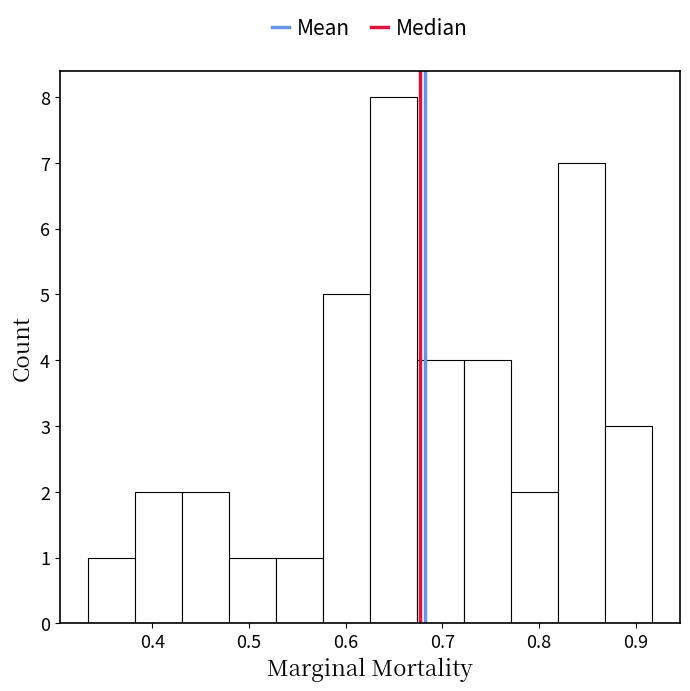

What is the height of the bar covering 0.38 to 0.43 on the x-axis? Neither the bar edges nor the heights are printed on the chart, so give them approximately, as read against the axes.

2